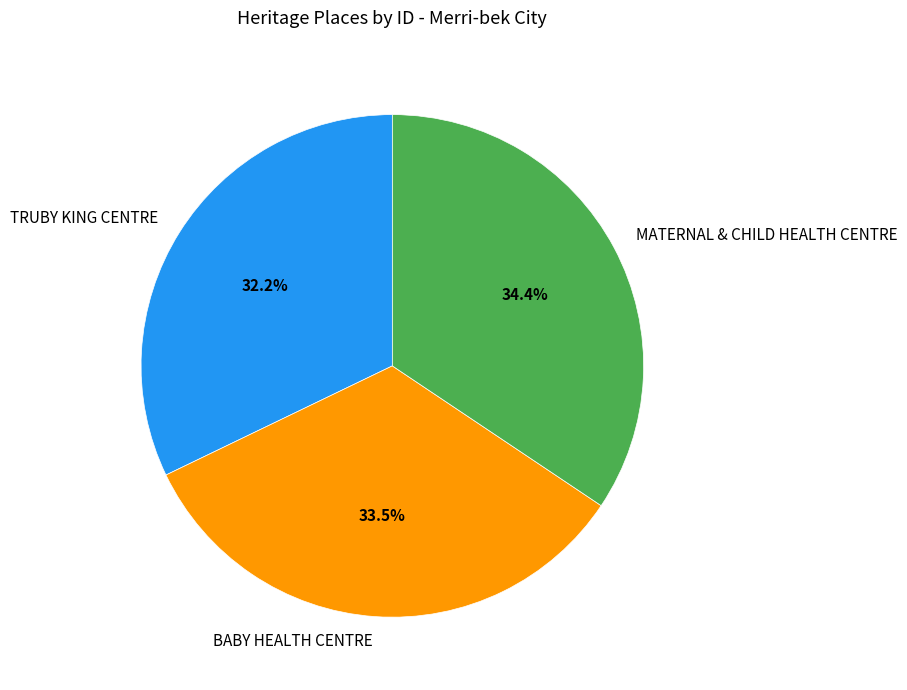

Combined, what portion of the pie is BABY HEALTH CENTRE and MATERNAL & CHILD HEALTH CENTRE?

67.8%